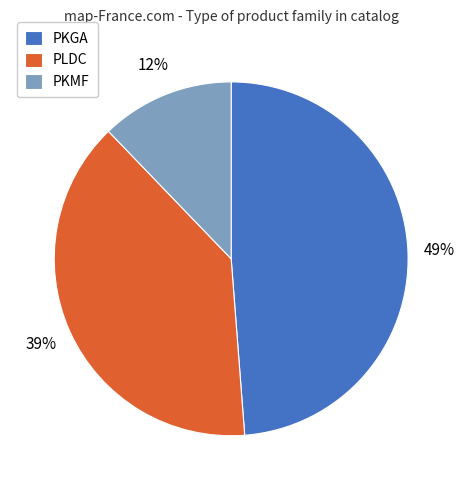

Is the sum of PLDC and PKMF greater than half?

Yes